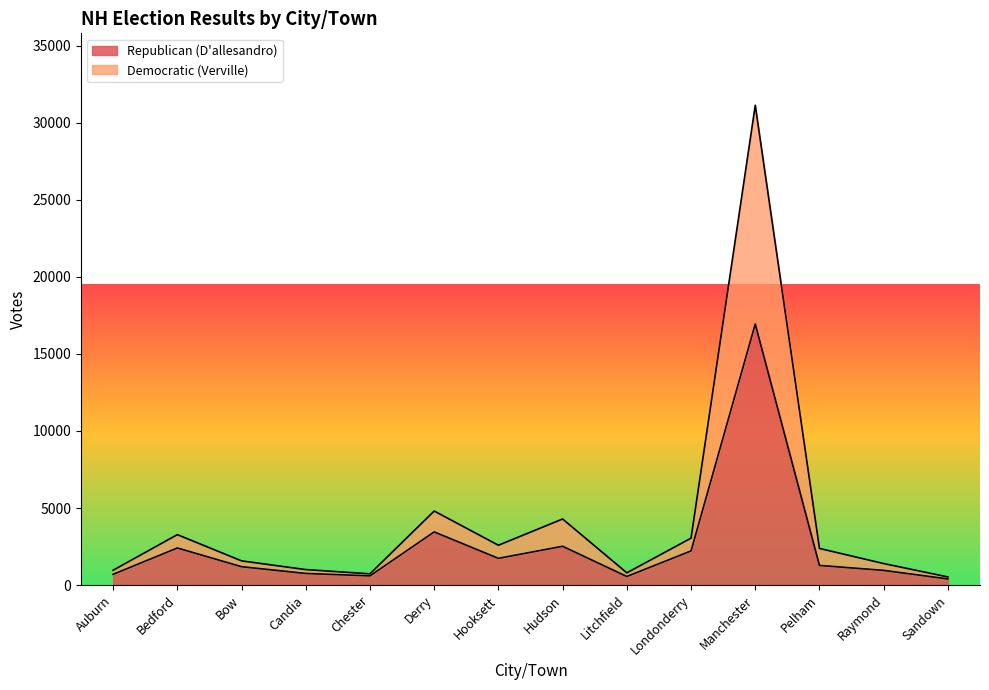

At which category is the sum across all series the highest?

Manchester